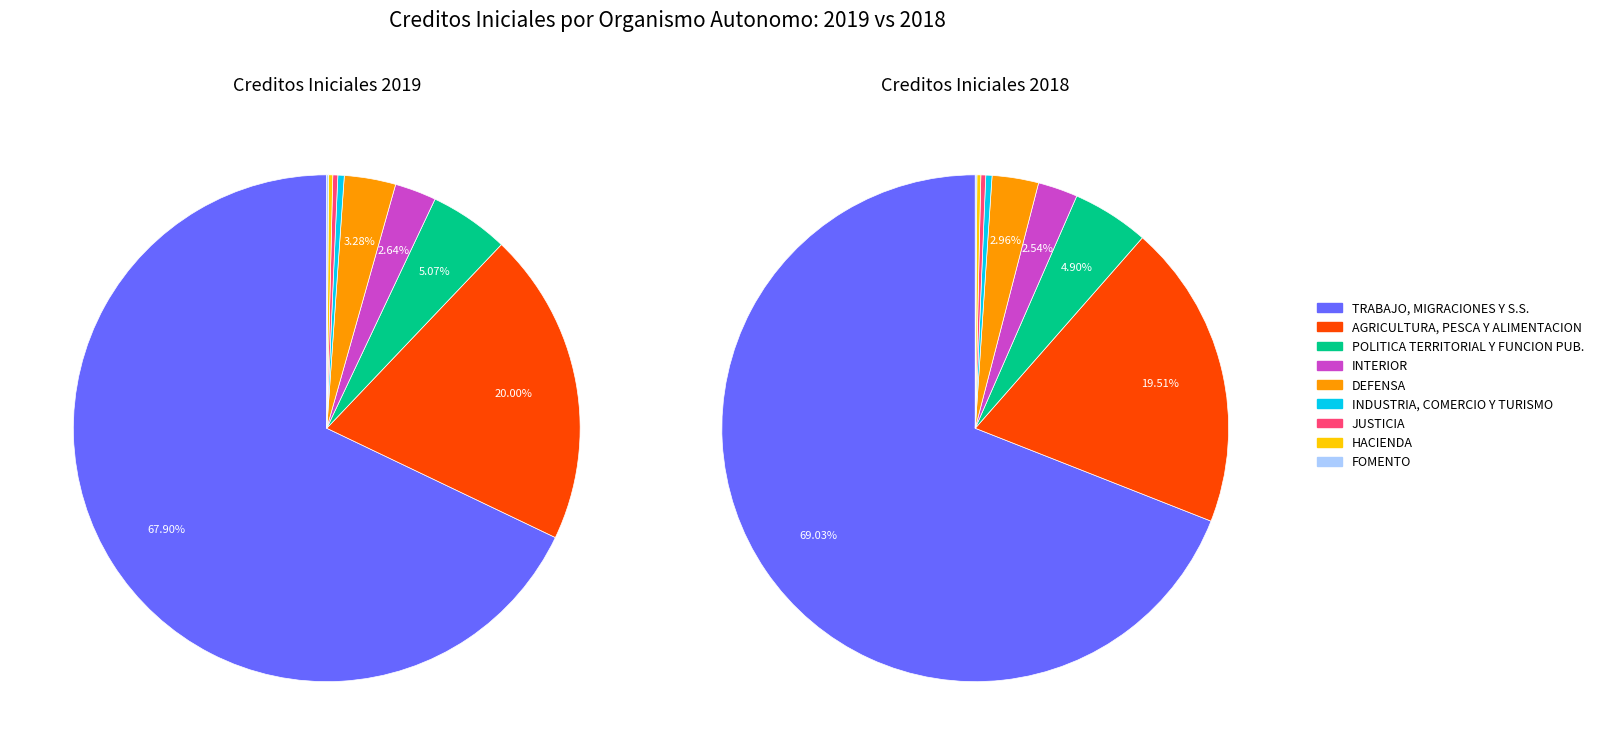

Count the number of slices in the pie.

9